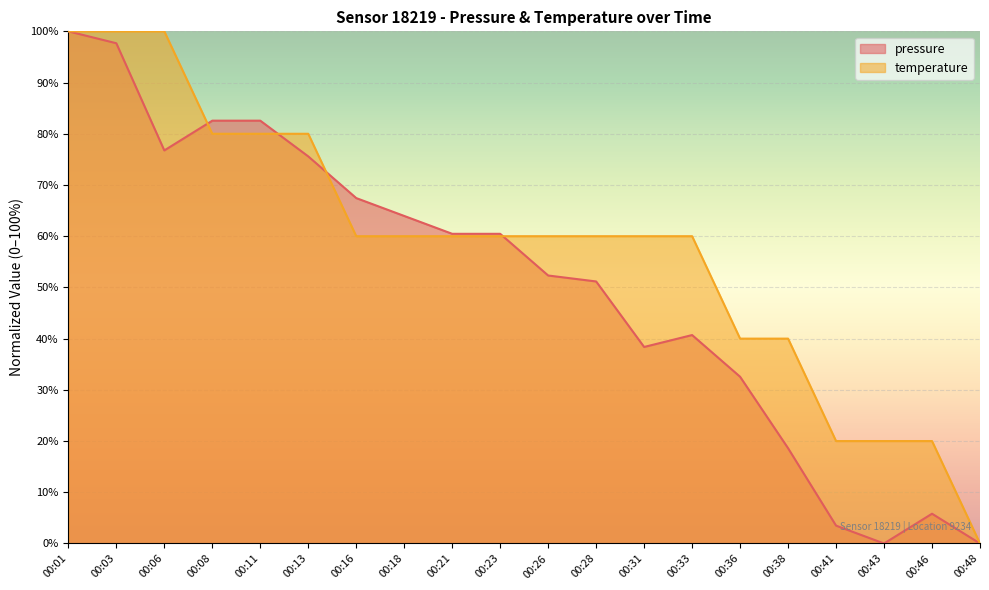

Is it true that pressure equals 41.5 at 00:01?

False